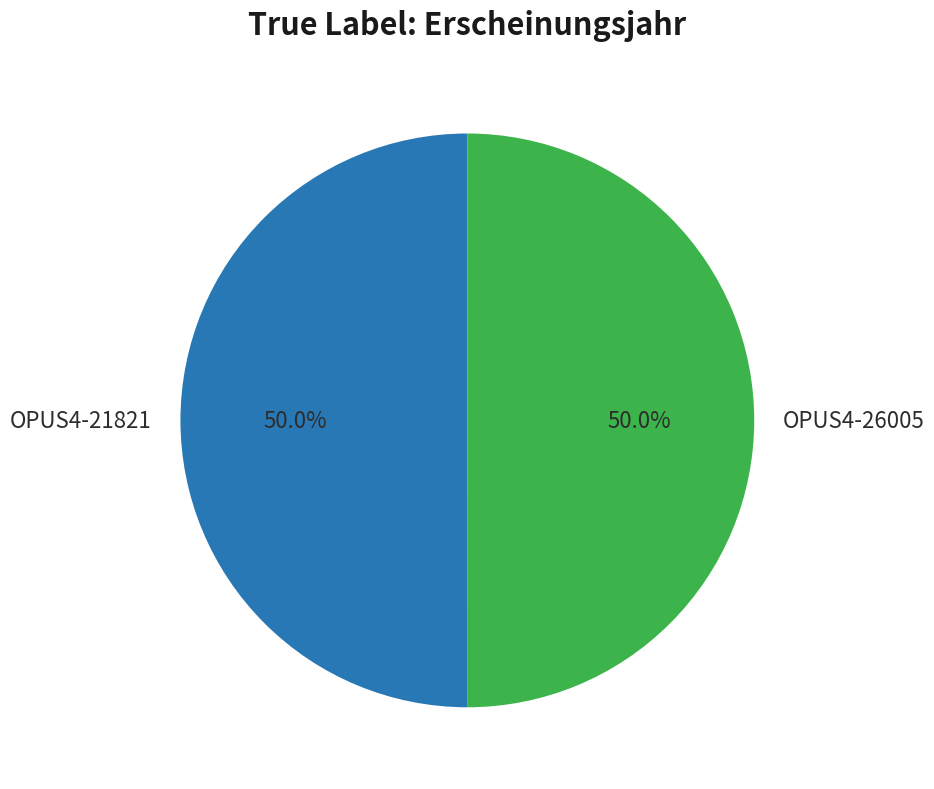

Is it true that OPUS4-26005 is 58% of the pie?

False